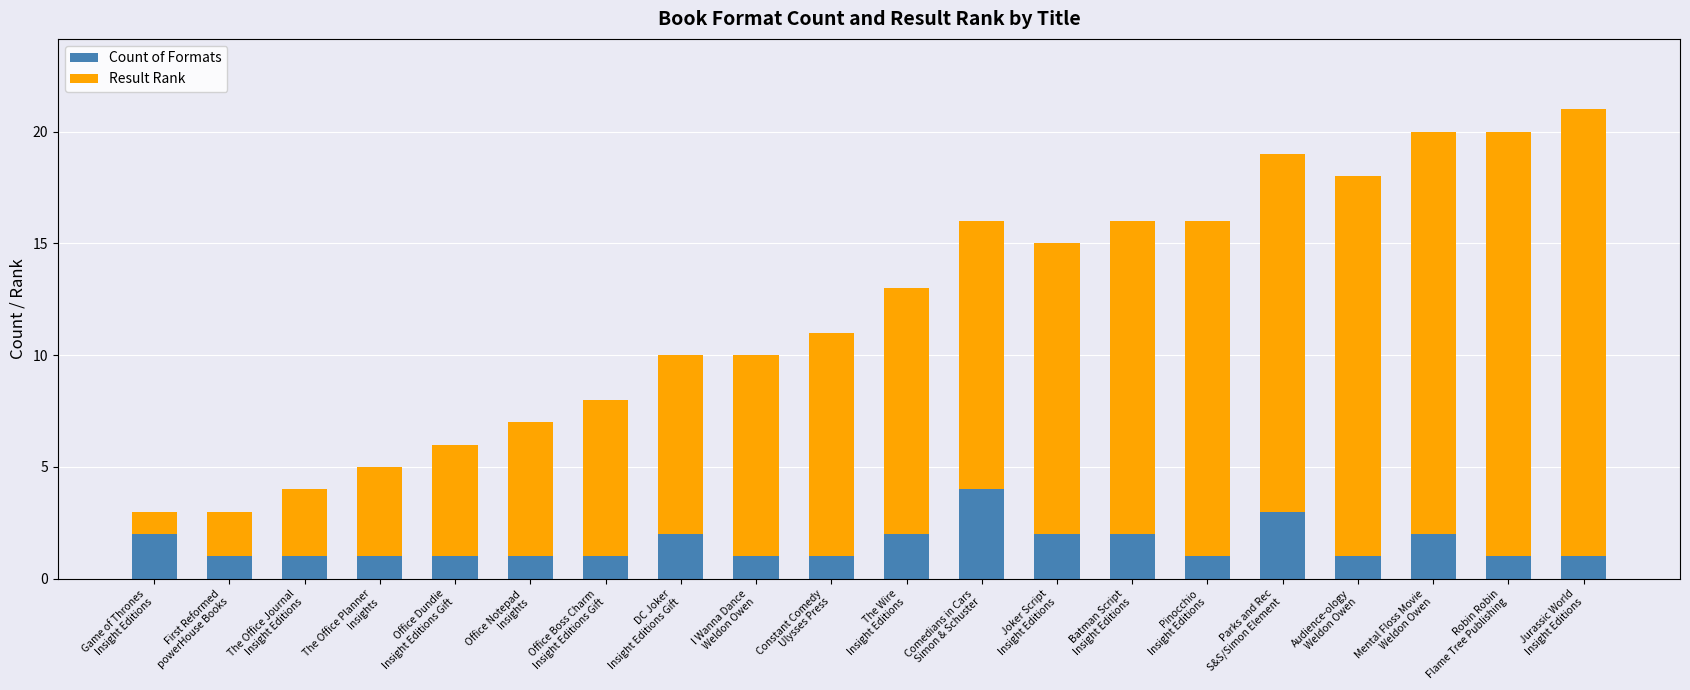

What is the sum of all Count of Formats values?

31